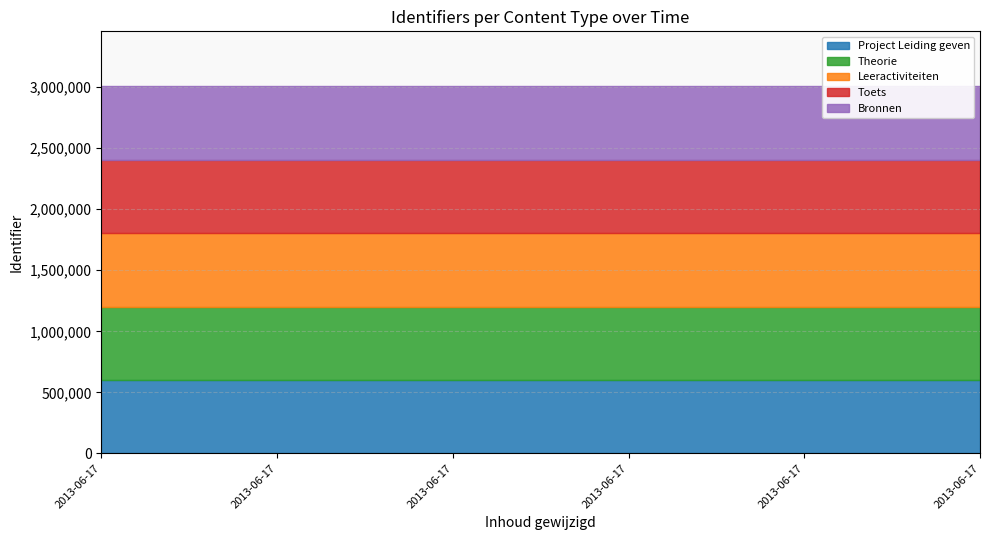

What is the lowest value of the Toets series?

601388